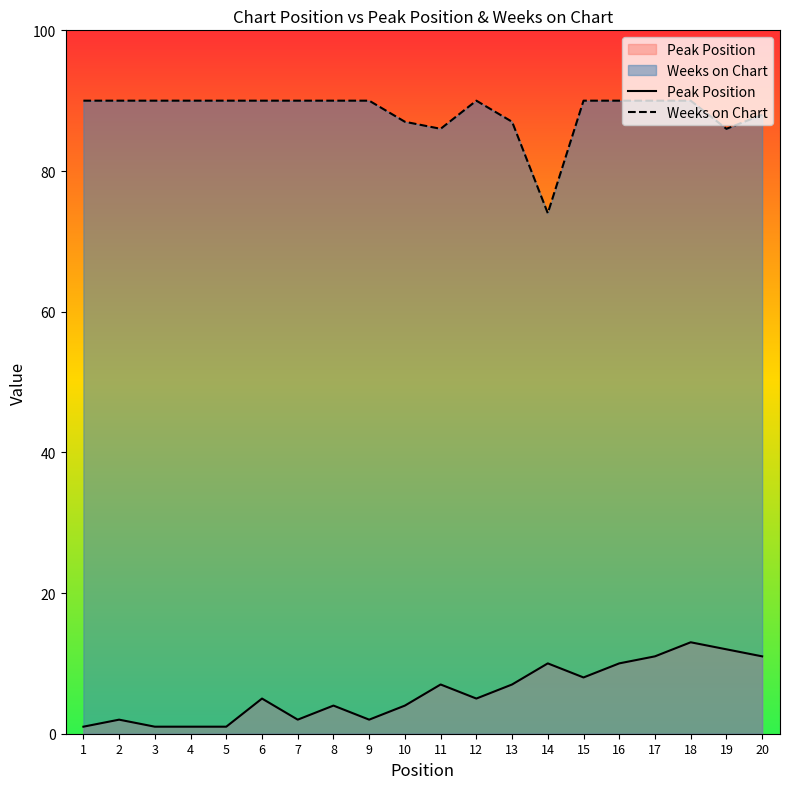

List the series in order of their peak value, highest first.

Weeks on Chart, Peak Position